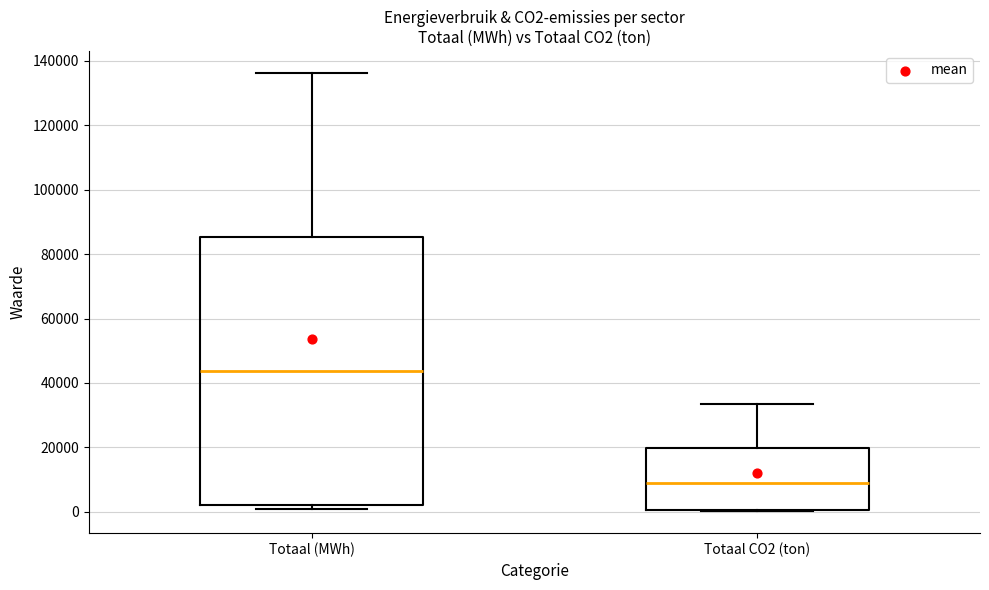

Where does the upper whisker of the box for Totaal CO2 (ton) end on the y-axis? The values are not printed on the chart, so give them approximately, as read against the axis.

34000